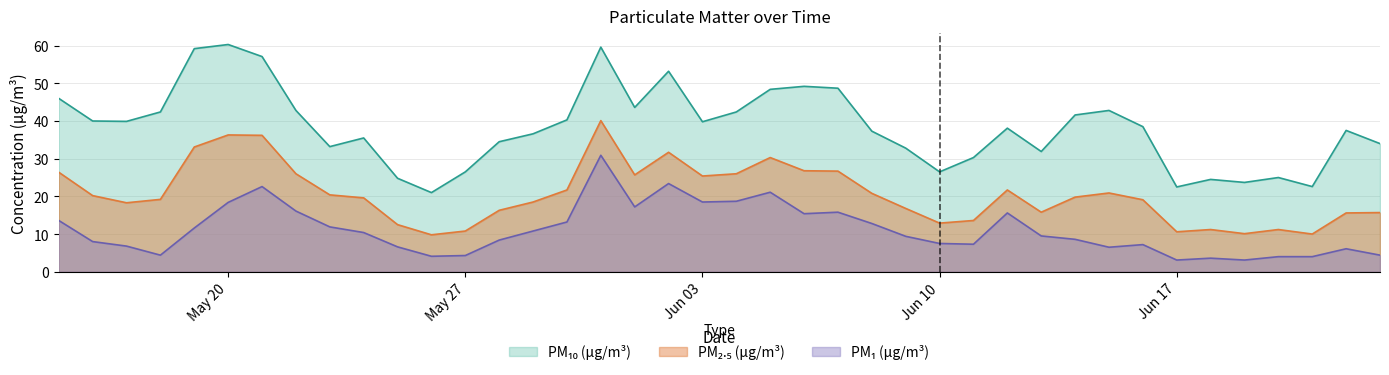

Which category has the highest value across all series?

May 20